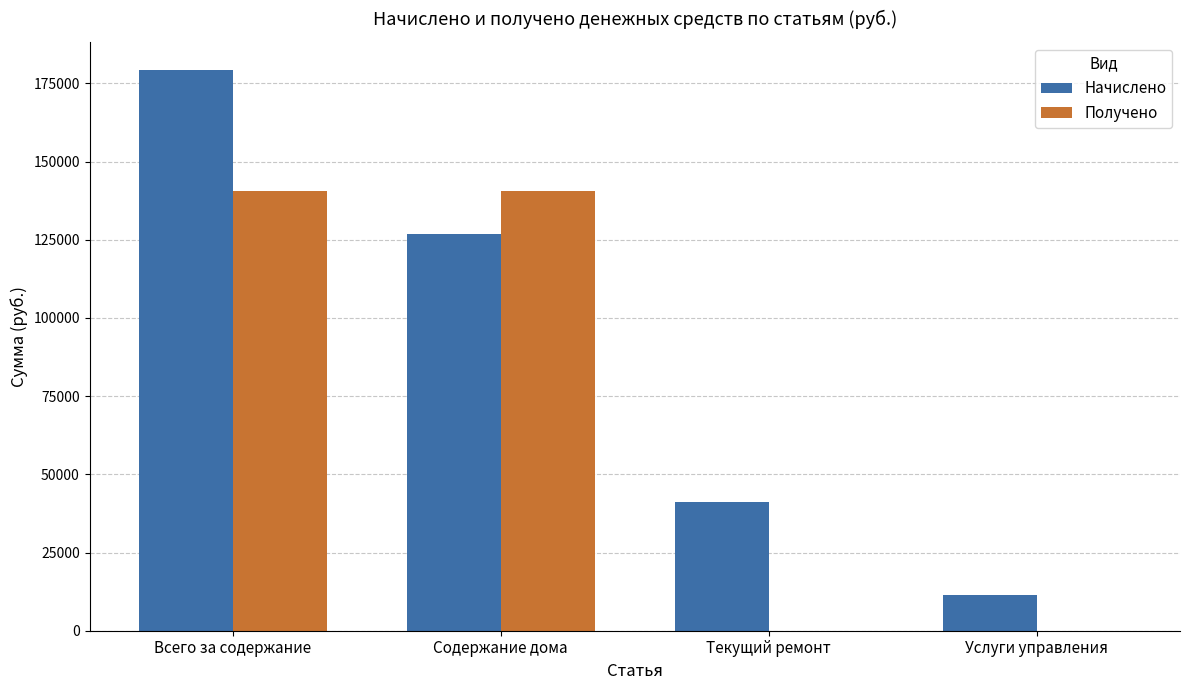

What is the sum of the Получено values at Услуги управления and Содержание дома?

140708.7